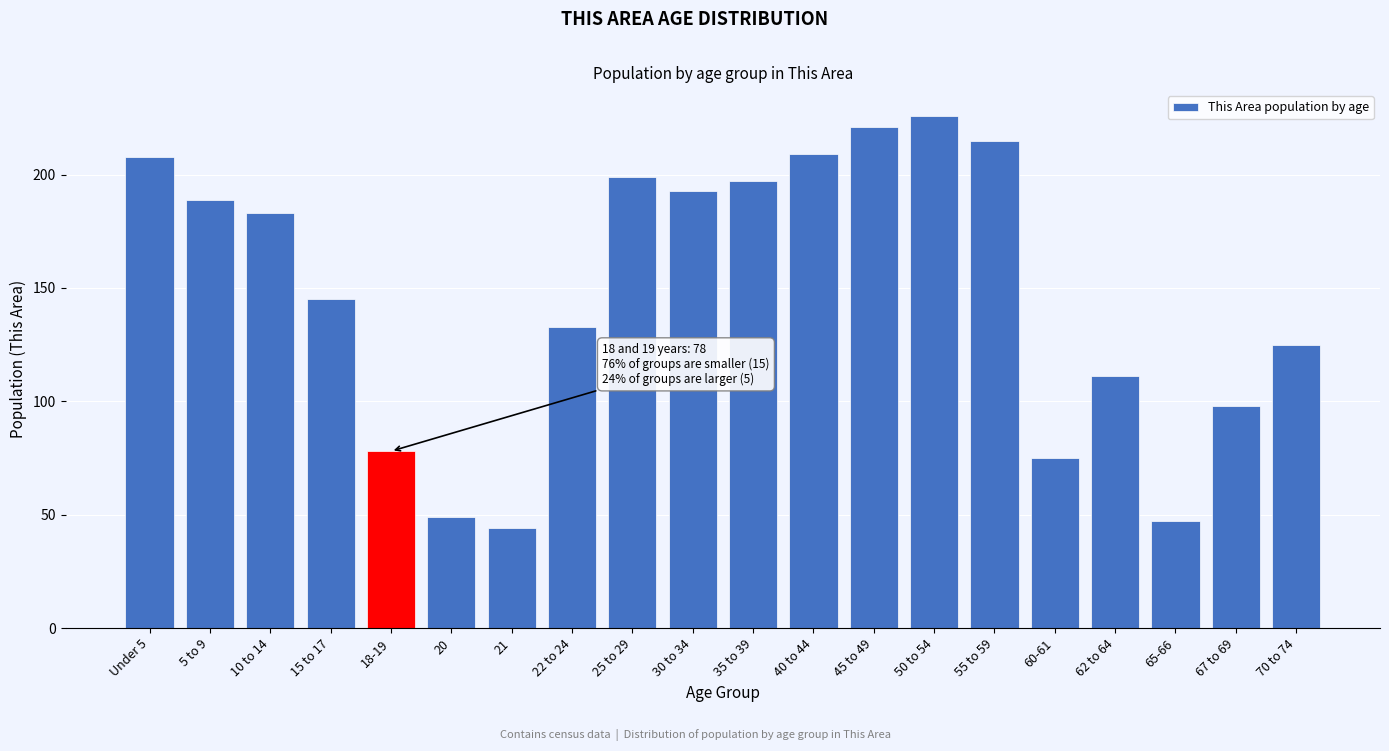

Reading left to right, extract all data points from this chart.

208	189	183	145	78	49	44	133	199	193	197	209	221	226	215	75	111	47	98	125